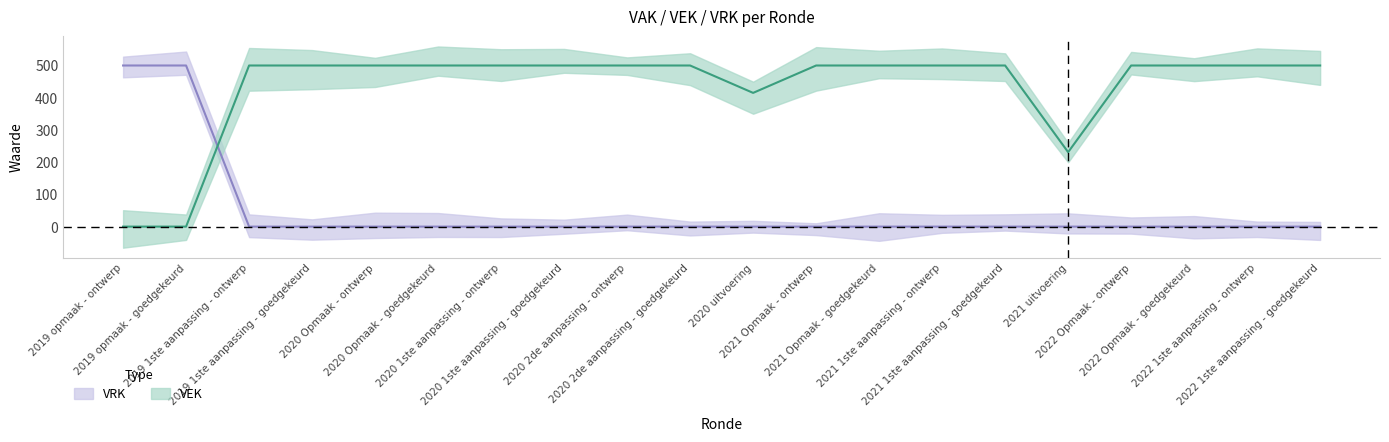

True or false: VEK and VRK cross at least once.

True